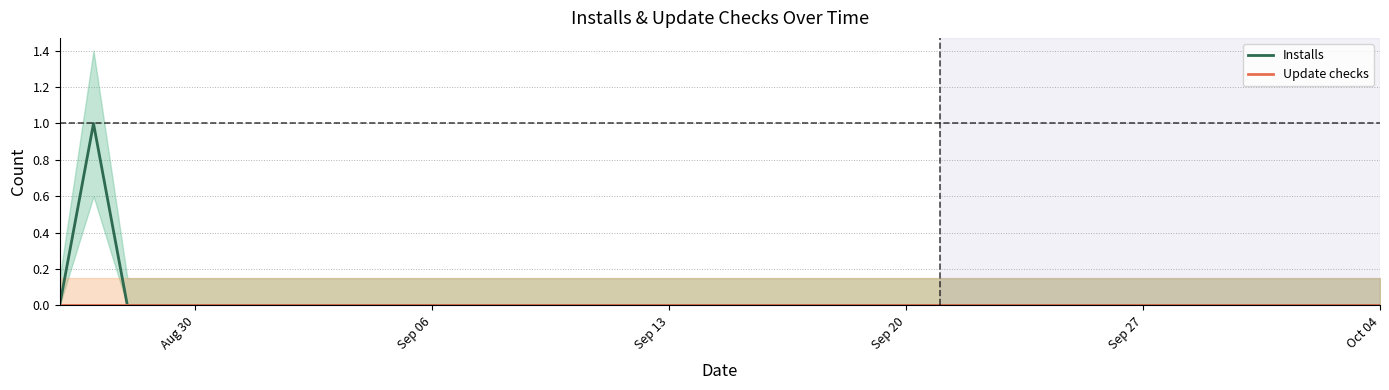

True or false: Installs and Update checks cross at least once.

False